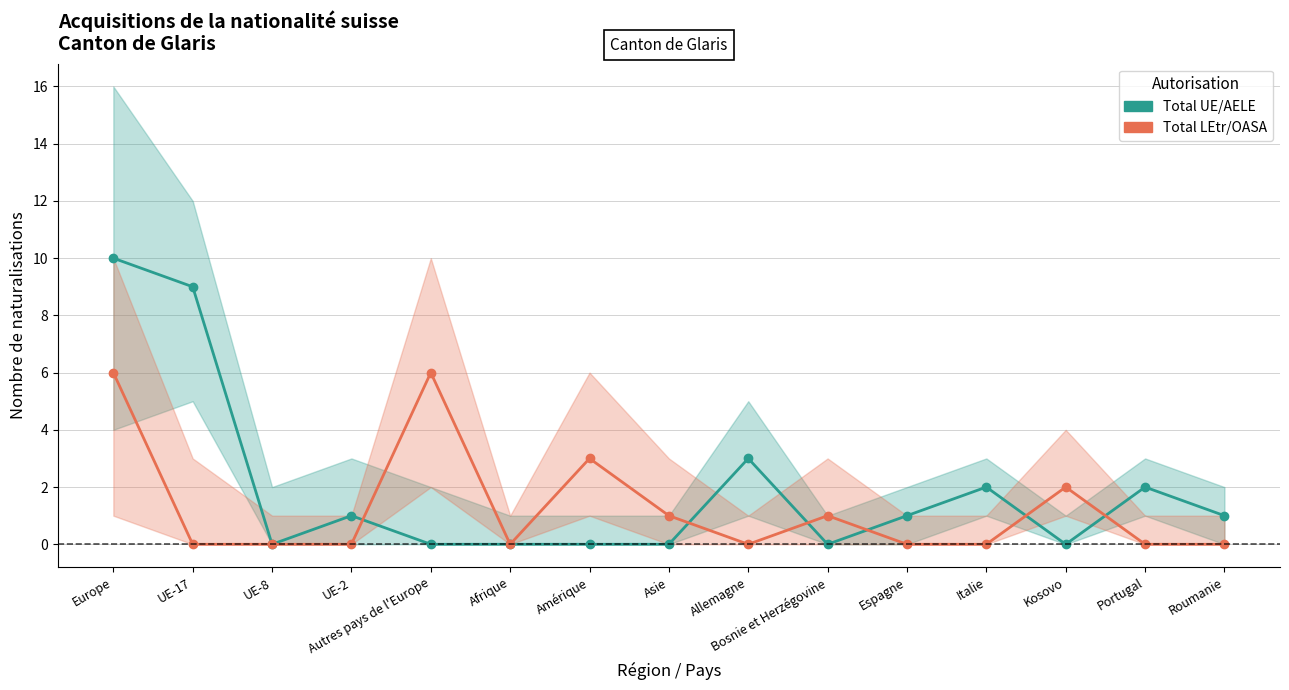

Is it true that Total LEtr/OASA equals 1 at Asie?

True